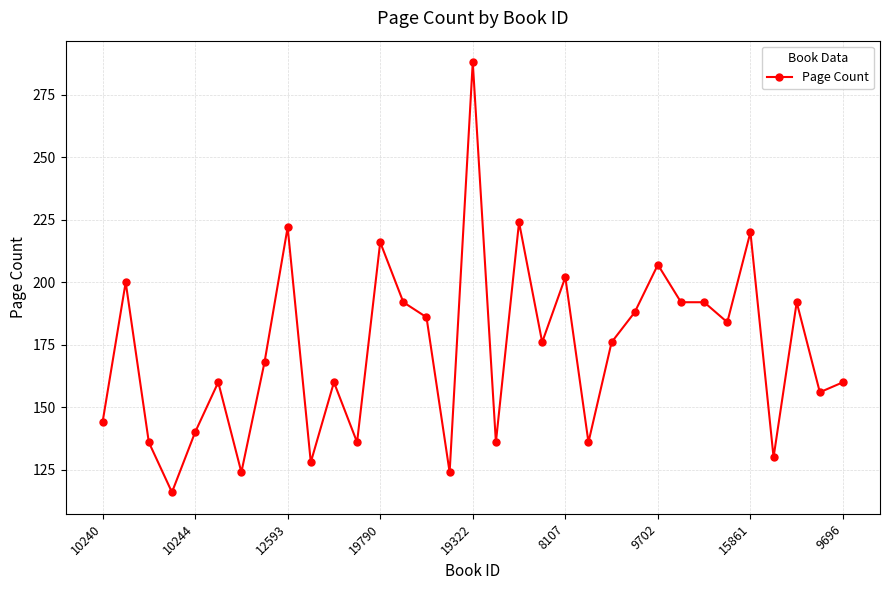

How many distinct data groups are displayed?

1